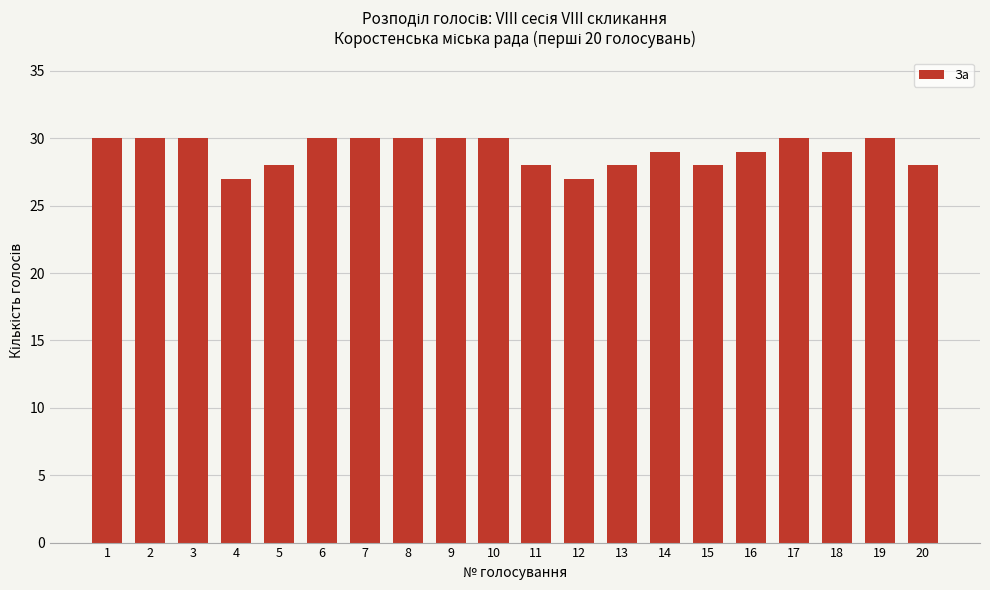

What is the approximate value at 5?

28